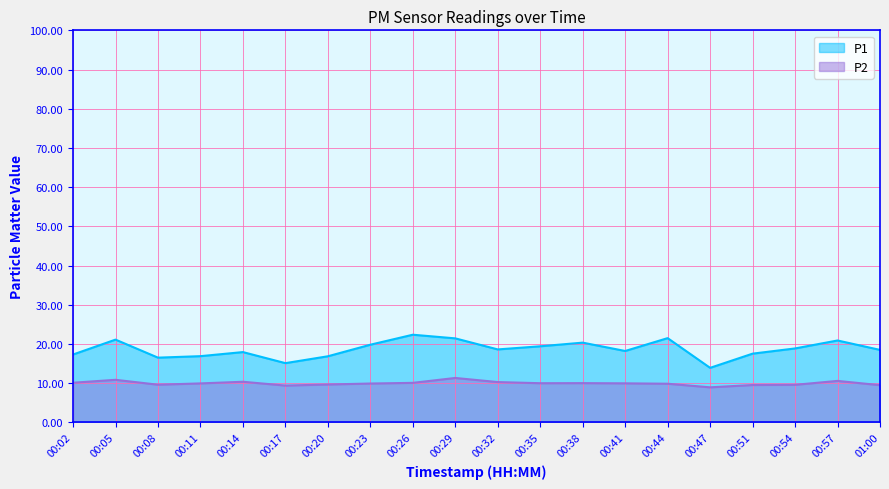

List the series in order of their peak value, highest first.

P1, P2